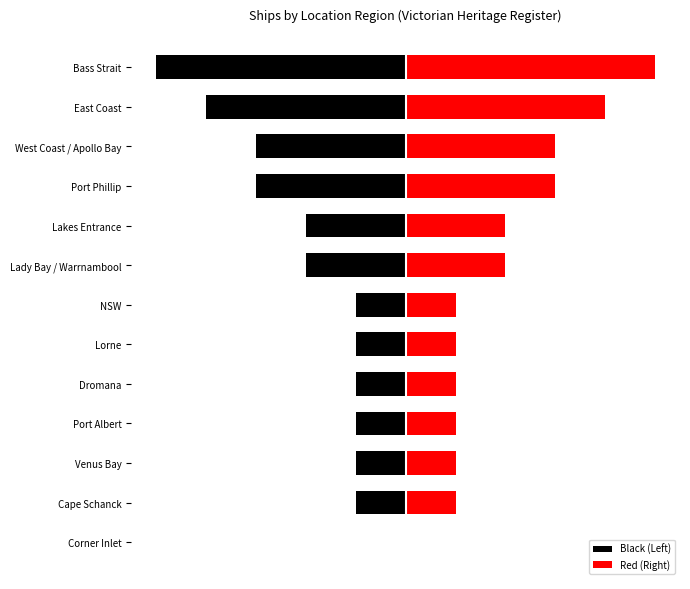

List the series in order of their peak value, highest first.

Red (Right), Black (Left)